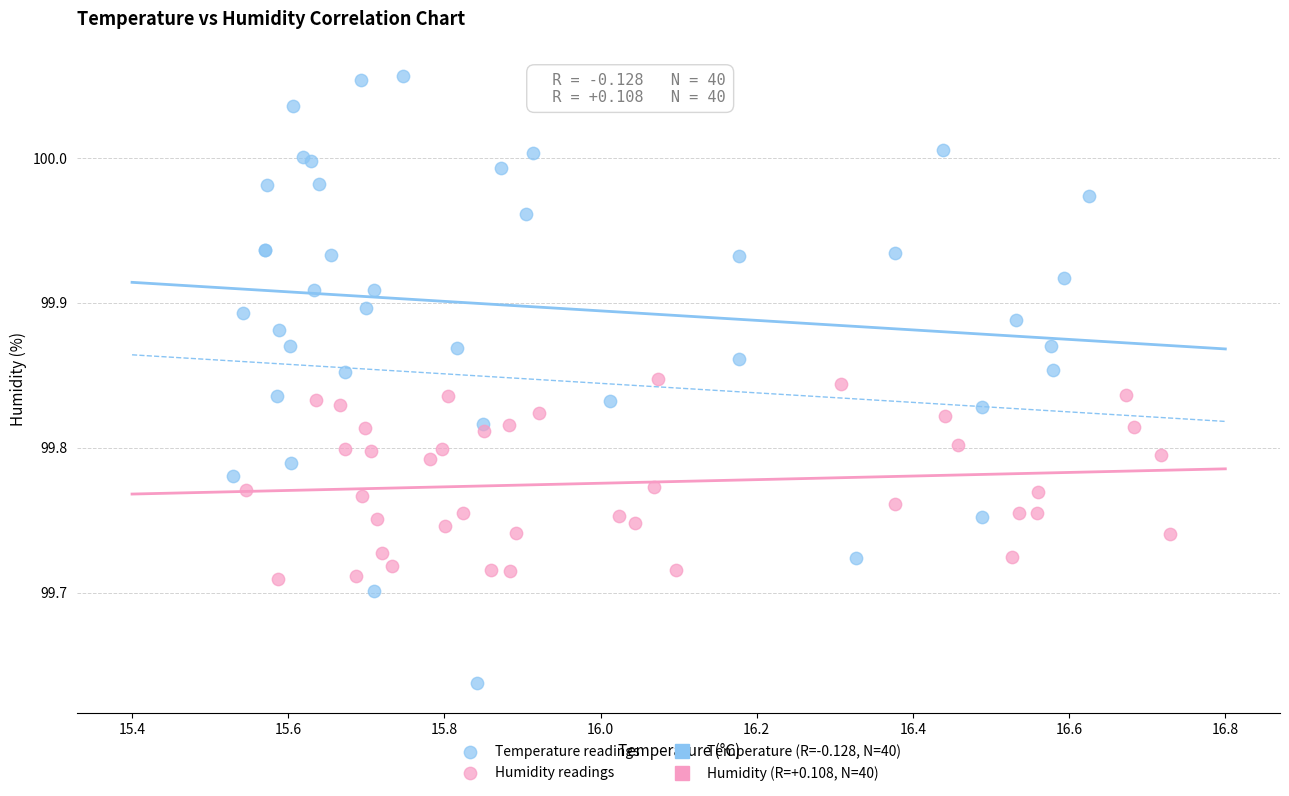

Which series has the widest spread of Y values?

Temperature readings